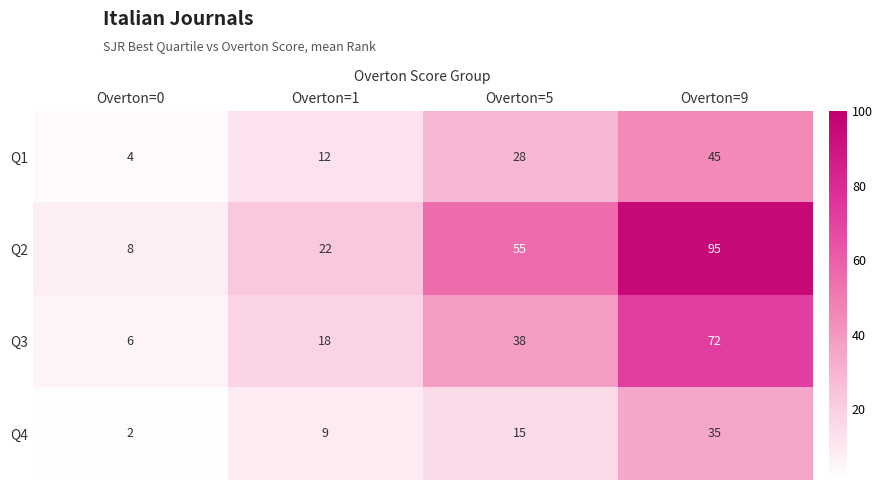

Which series has the largest range (max minus min)?

Q2